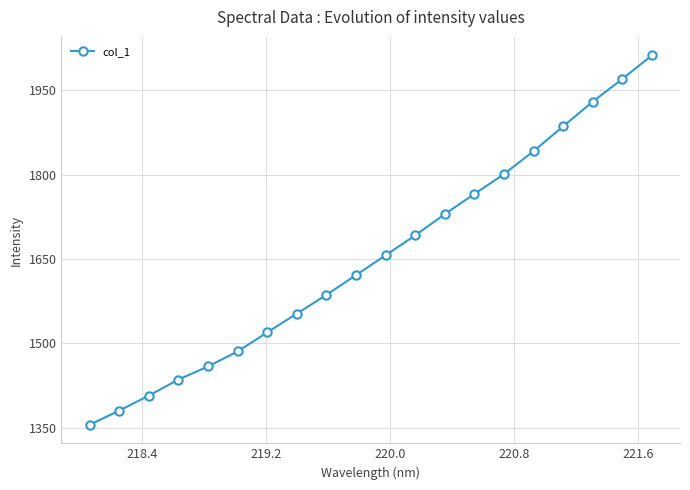

What is the sum of all values?

33086.7